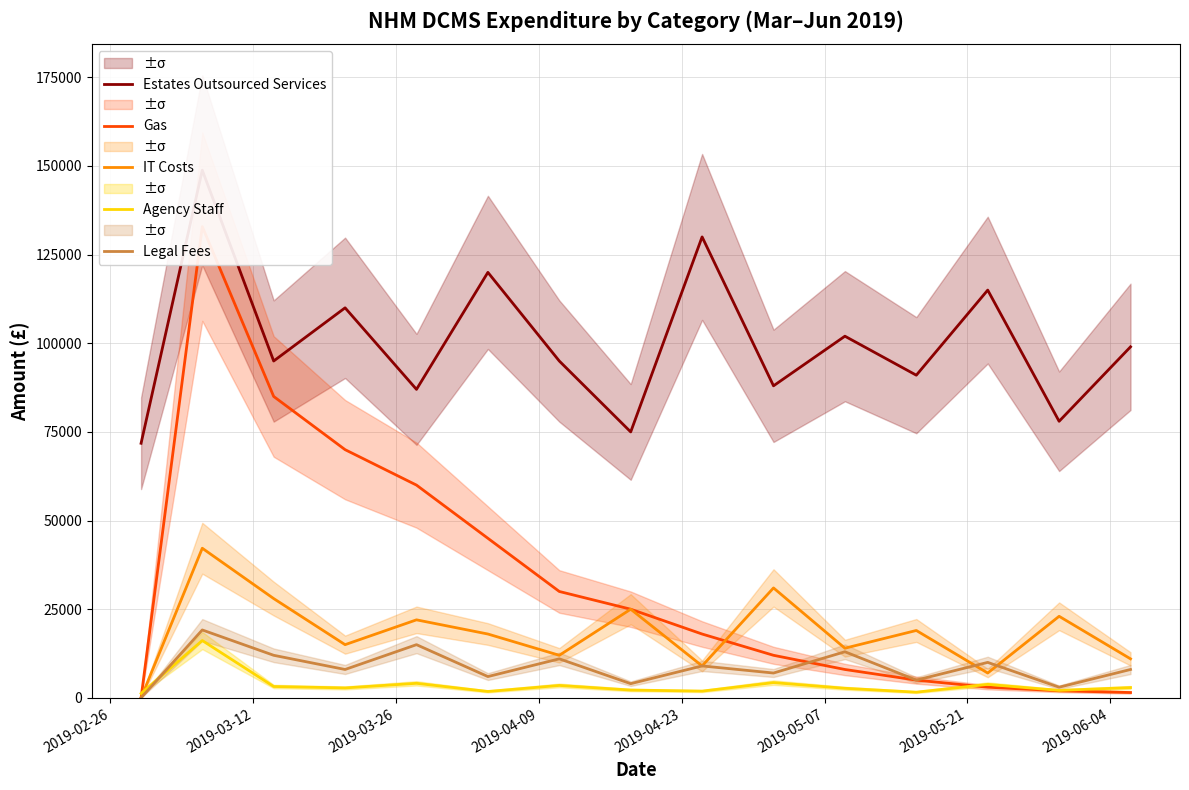

What is the sum of all Legal Fees values?

130147.9